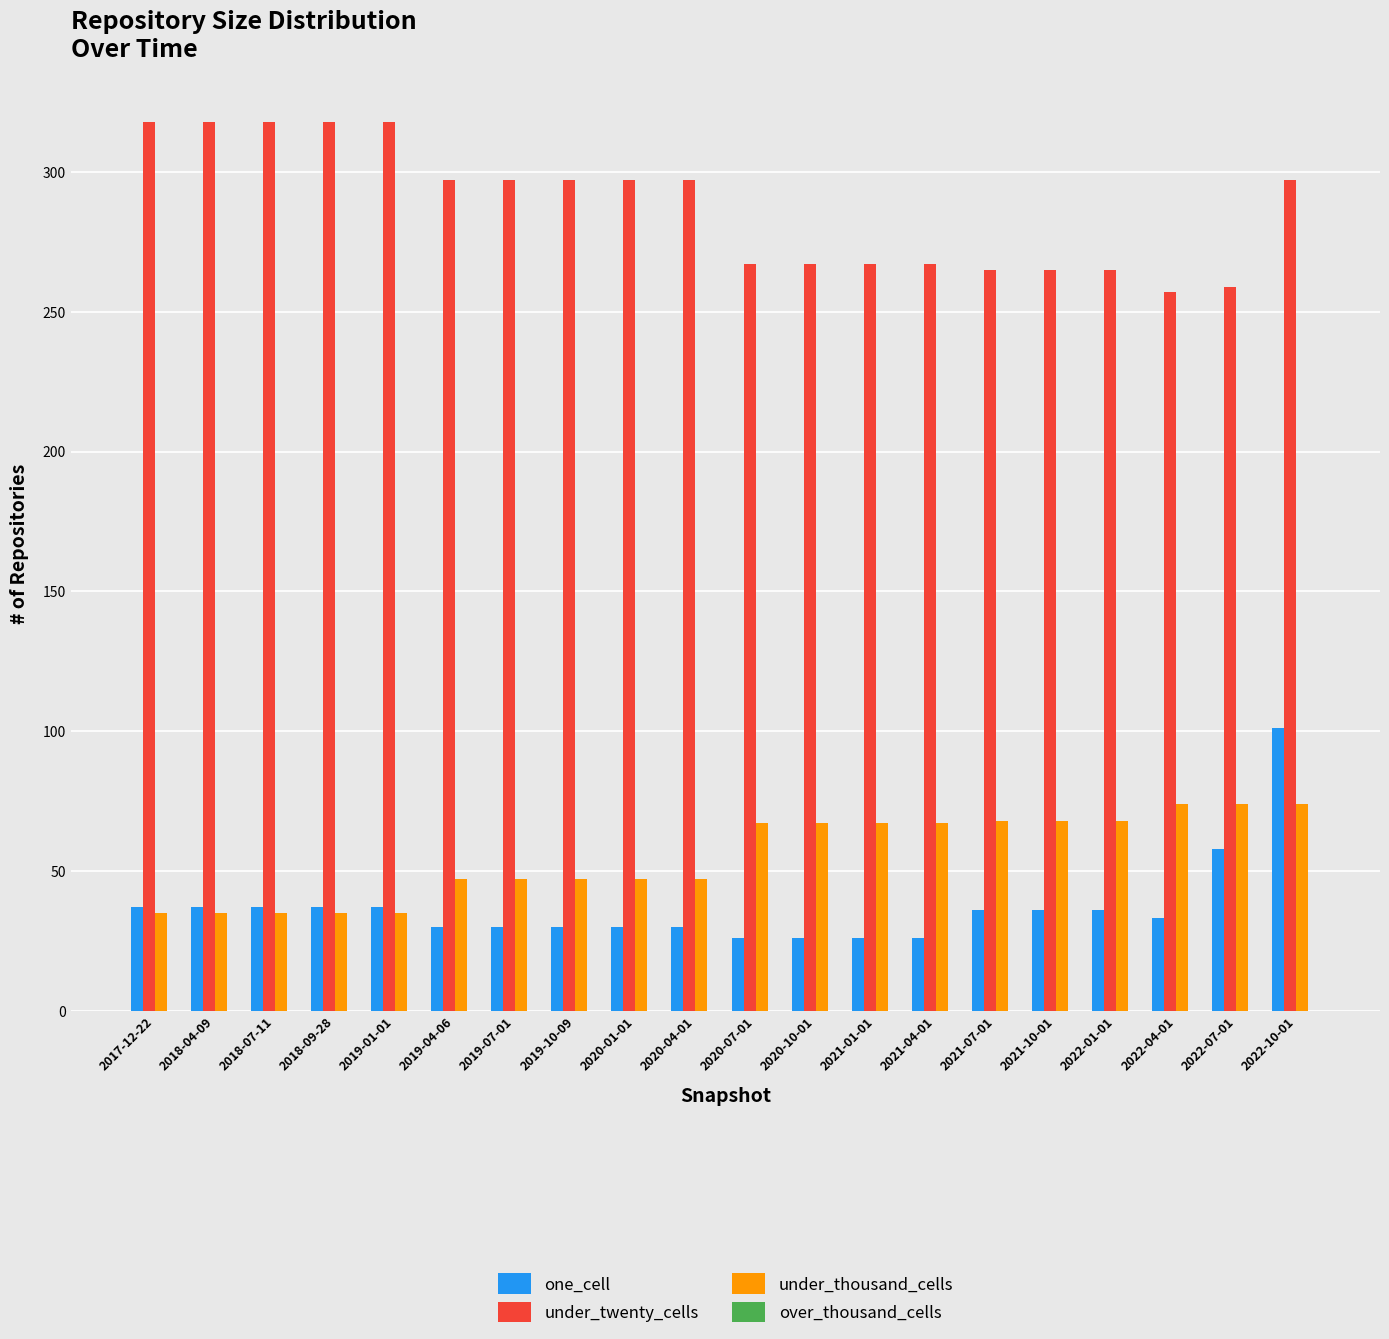

How many distinct data groups are displayed?

3